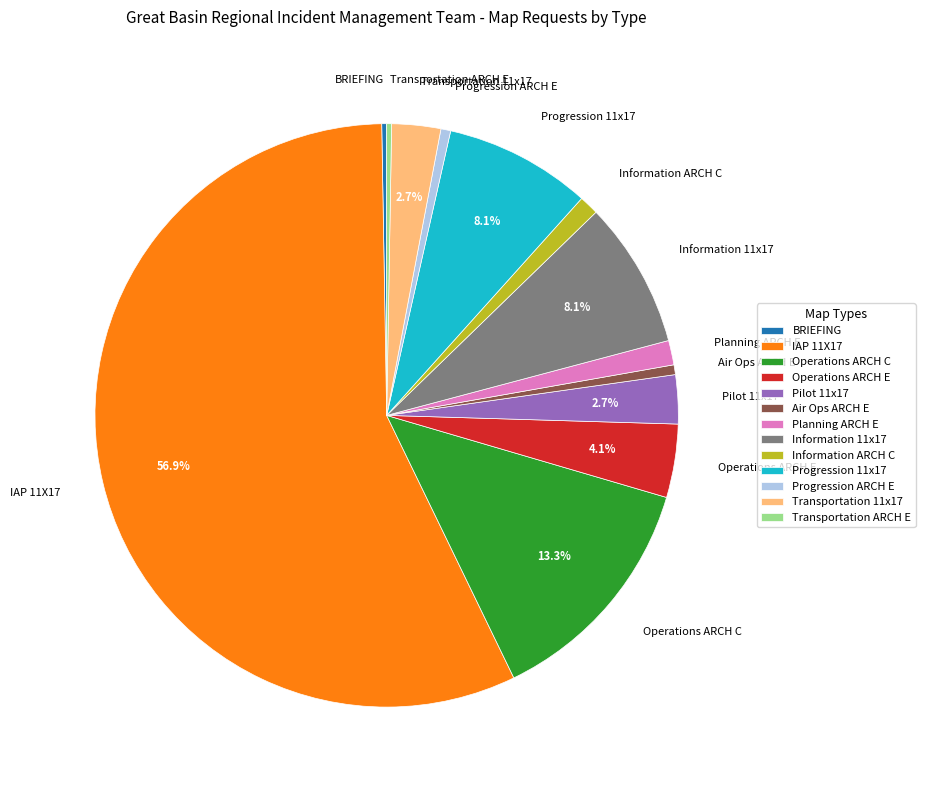

What is the largest slice in the pie chart?

IAP 11X17